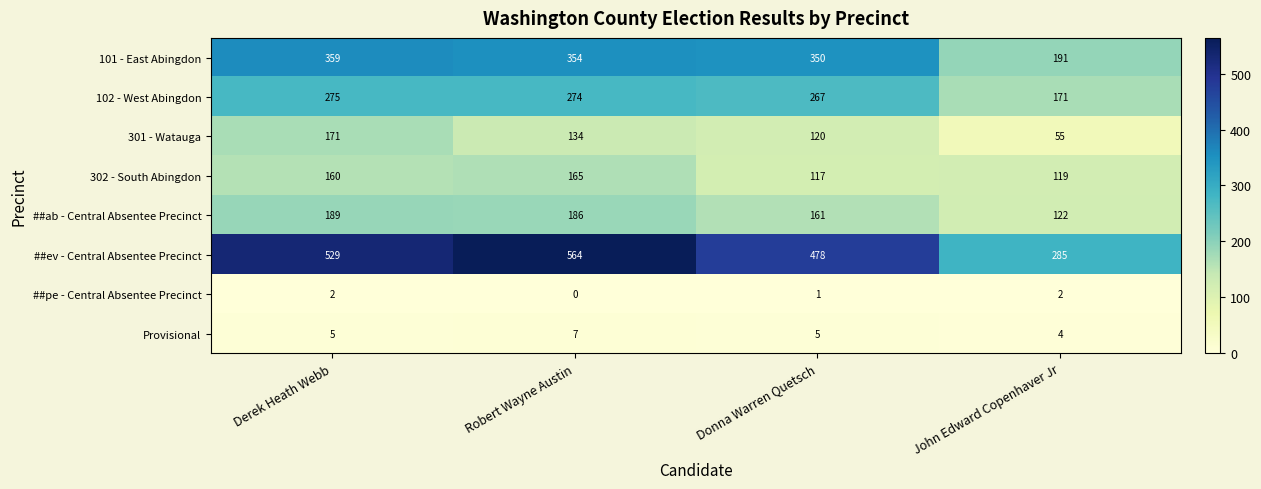

Where is 101 - East Abingdon nearest to the value 275?

Donna Warren Quetsch